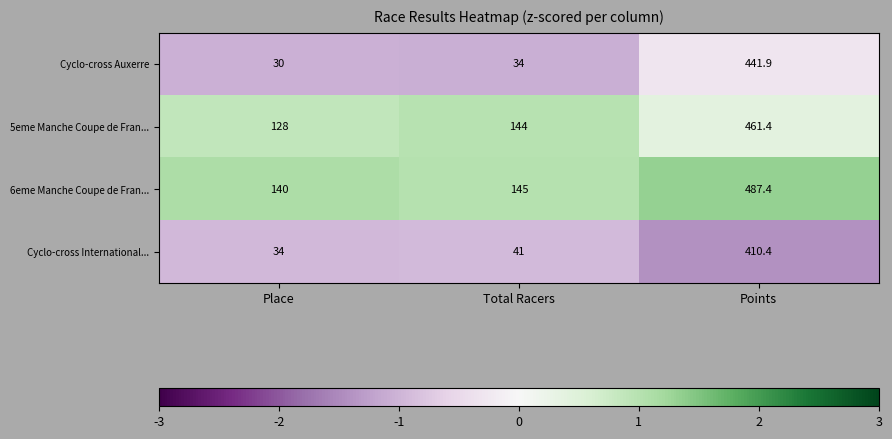

What is the difference between the maximum and minimum values in the Cyclo-cross International... series?

376.4